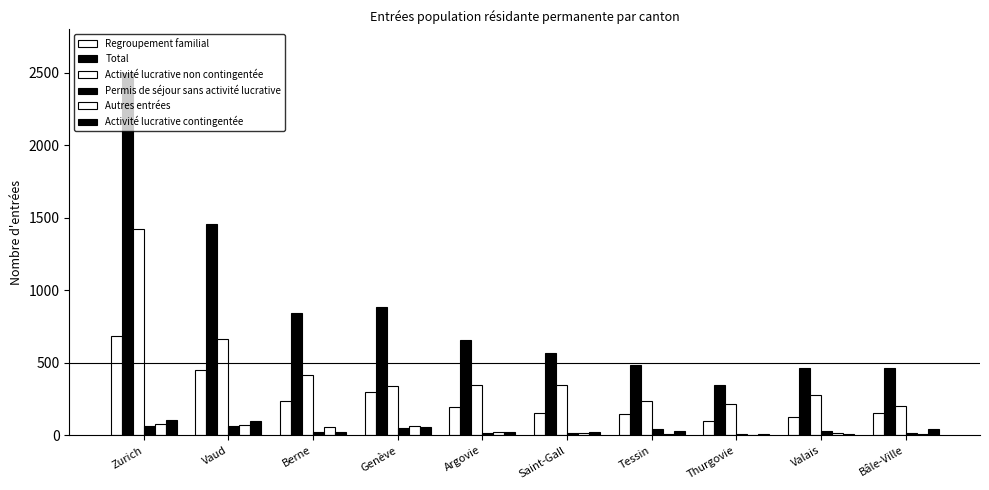

Is it true that Activité lucrative contingentée equals 100 at Vaud?

True